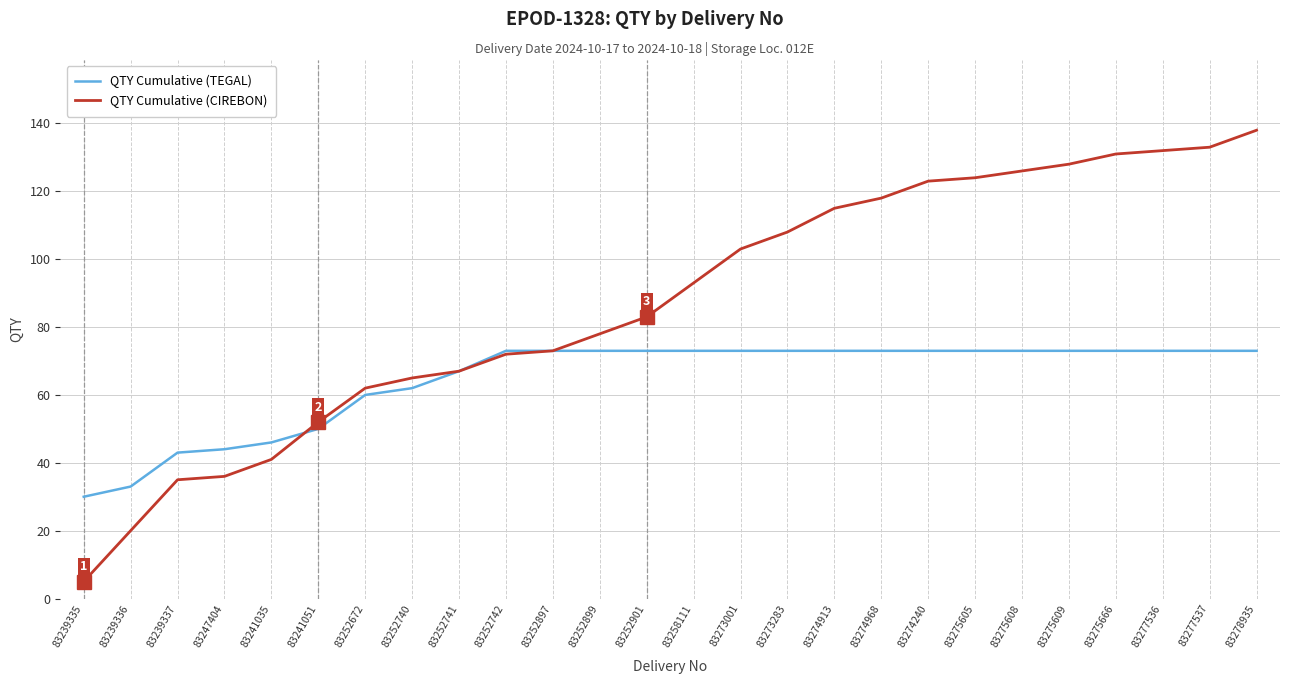

At 83275605, list the series in order from smallest to largest.

QTY Cumulative (TEGAL), QTY Cumulative (CIREBON)